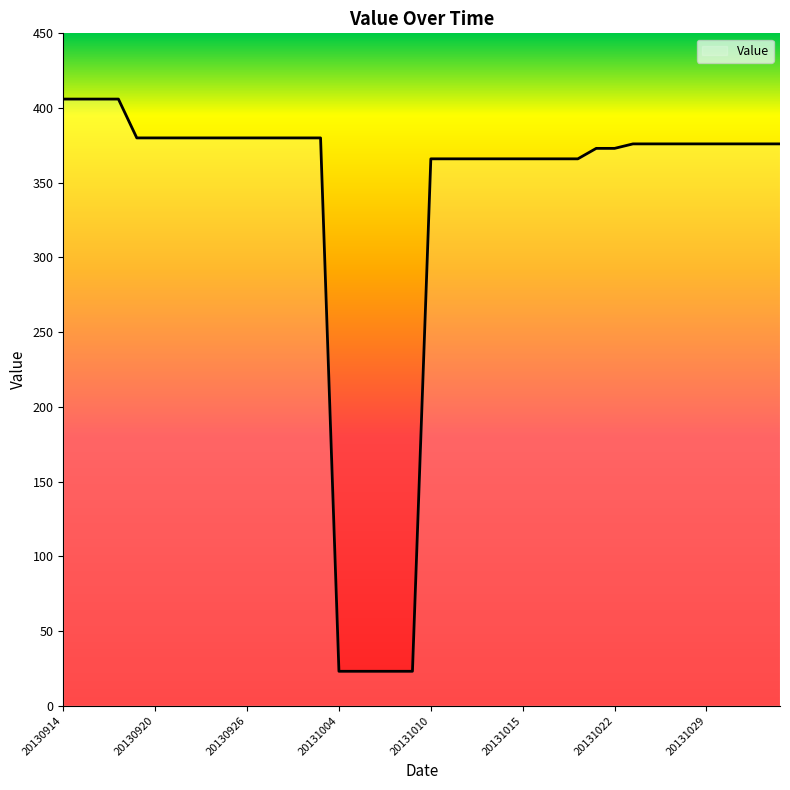

What is the difference between the maximum and minimum values?

383